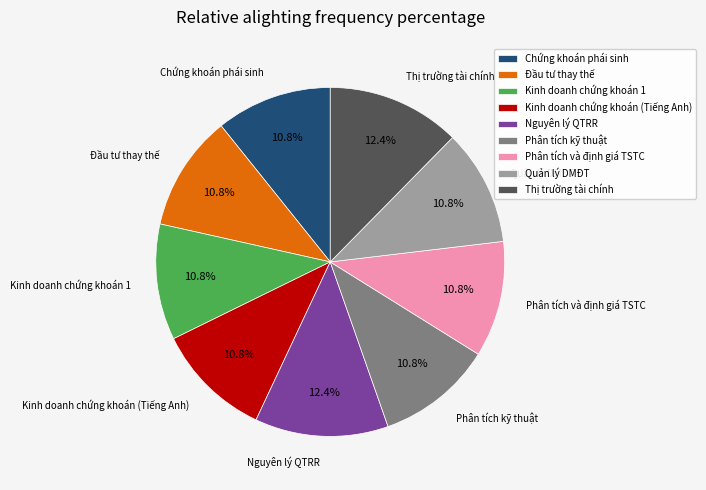

Is it true that Thị trường tài chính is 12% of the pie?

True